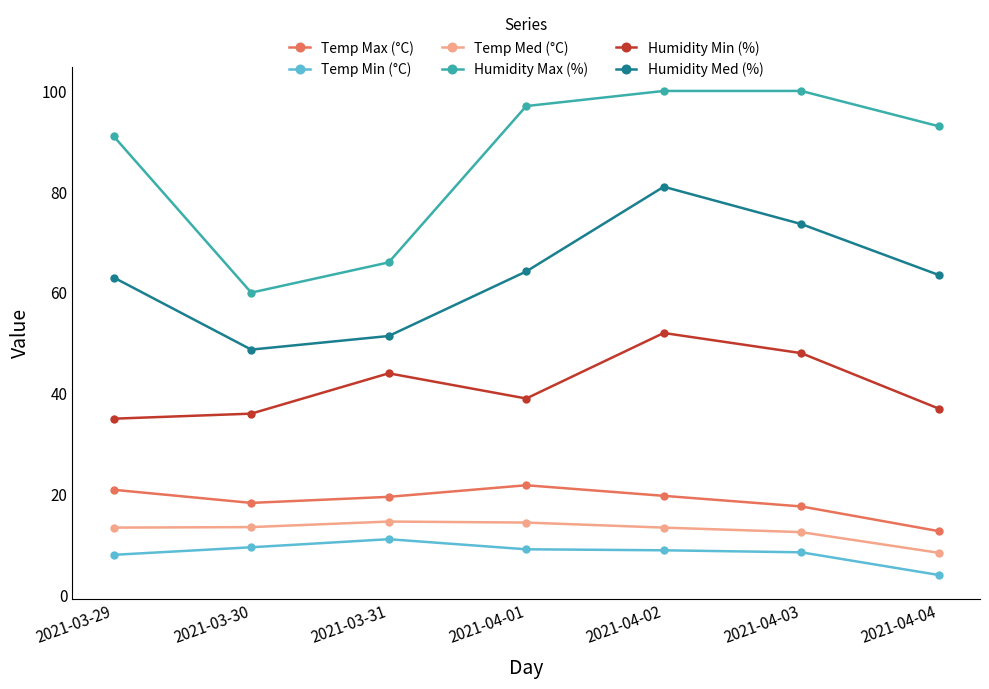

How many data points does each series have?

7